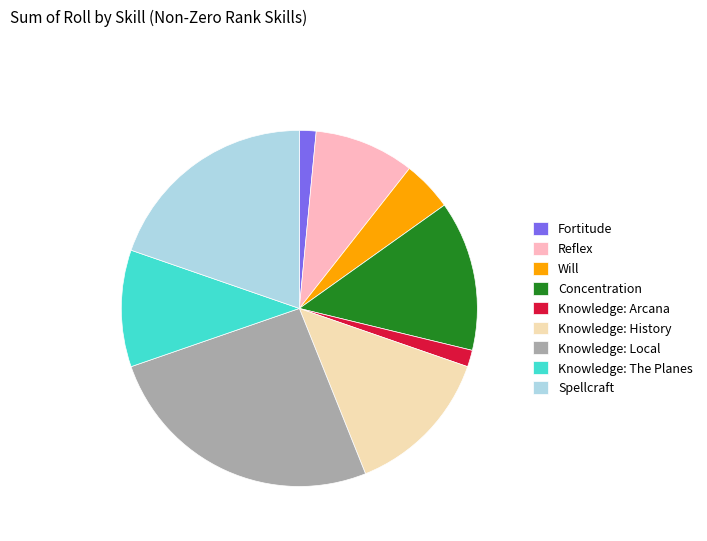

Does any single category account for the majority?

No